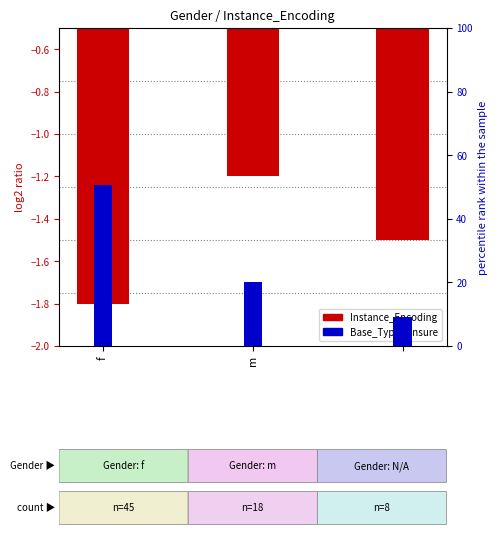

What is the highest value of the Instance_Encoding series?

-1.2